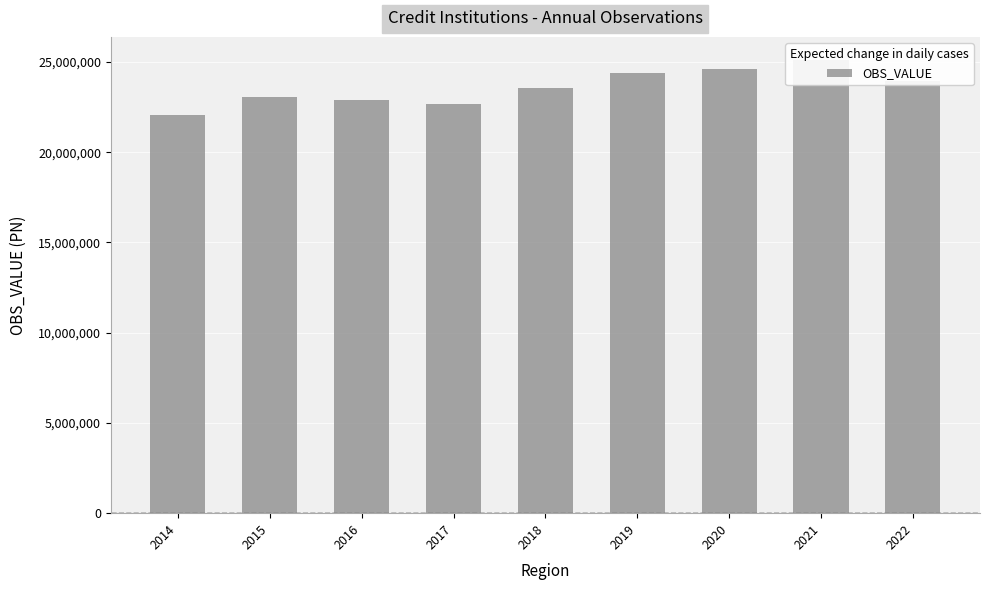

Rank the categories by value from highest to lowest.

2021, 2020, 2019, 2022, 2018, 2015, 2016, 2017, 2014